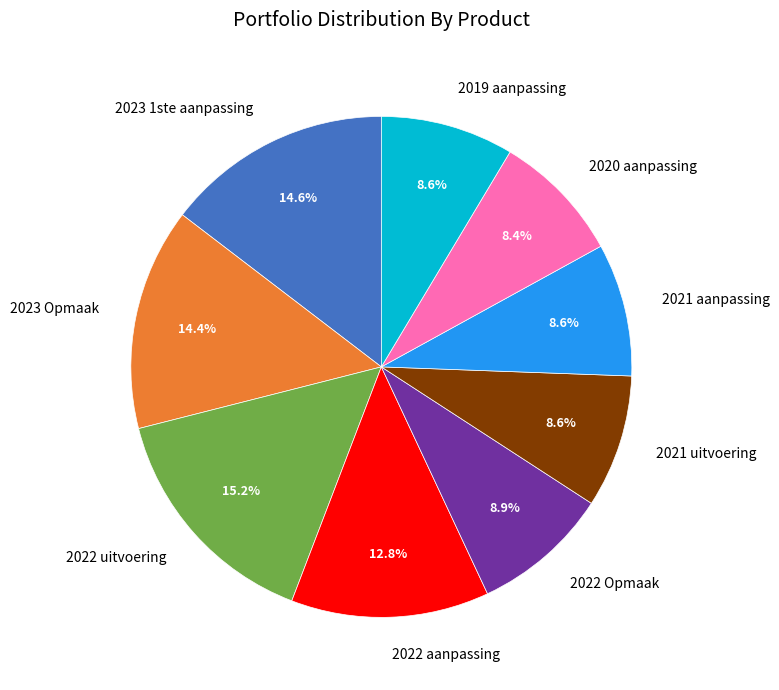

Which slice is the largest?

2022 uitvoering